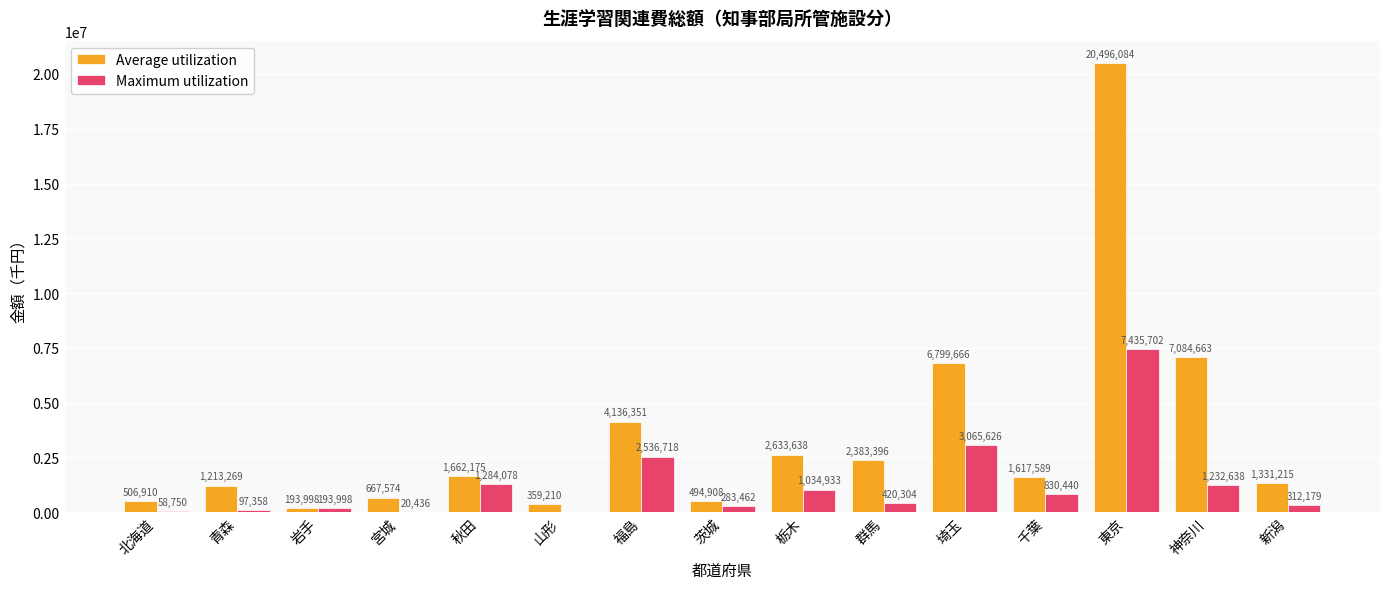

The Maximum utilization series shows 20436 at 宮城. True or false?

True